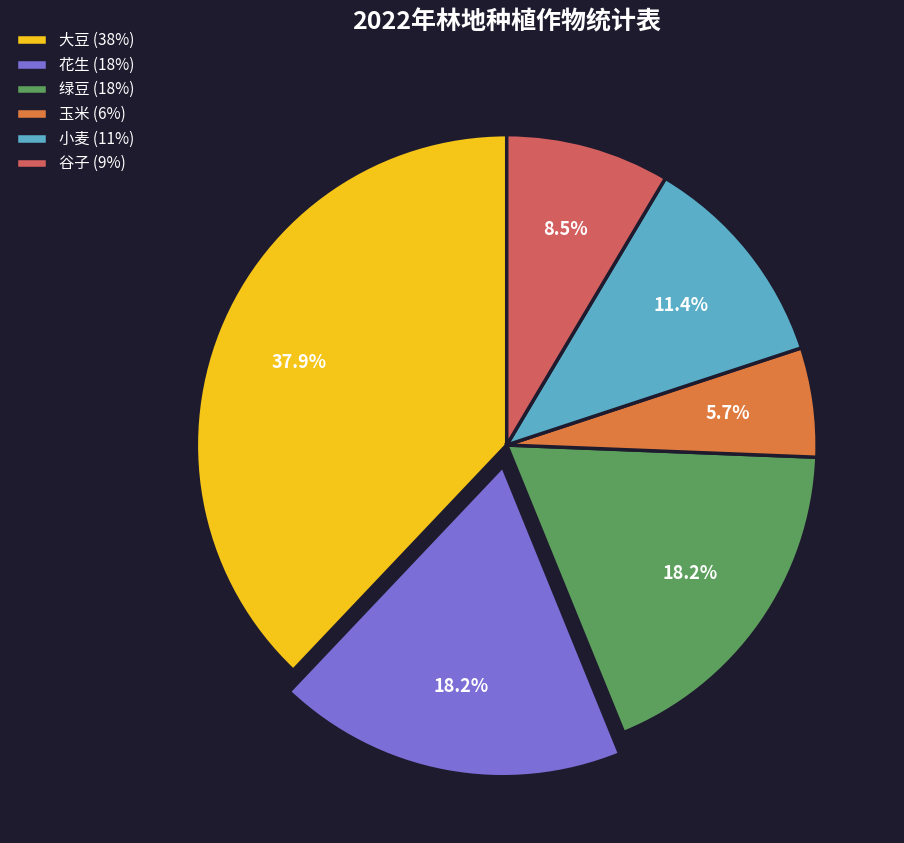

Approximately how many times larger is the value at 绿豆 (18%) compared to 大豆 (38%)?

0.5